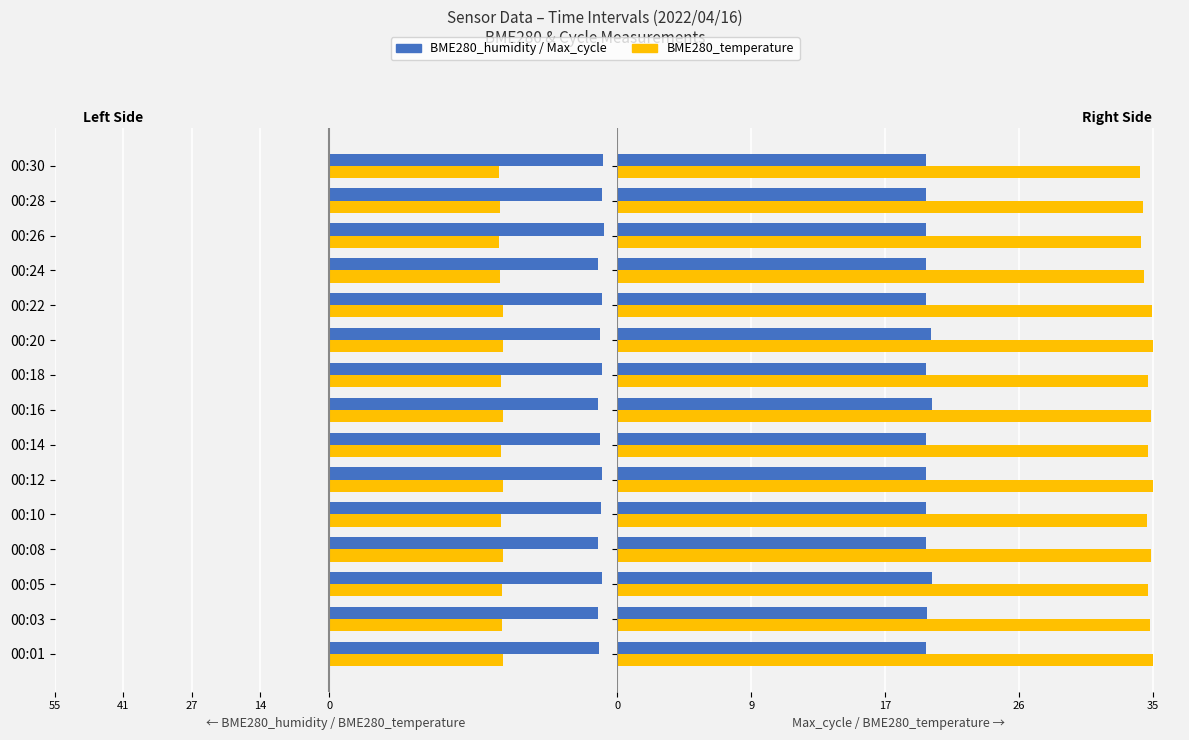

Which series has the widest spread of values?

BME280_temperature